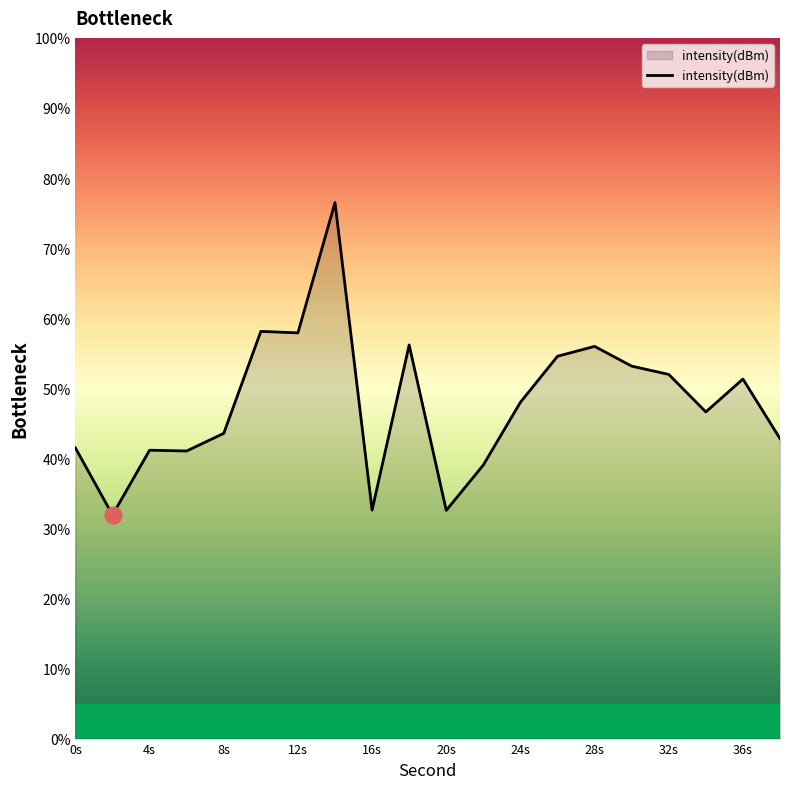

What is the greatest value displayed?

76.5